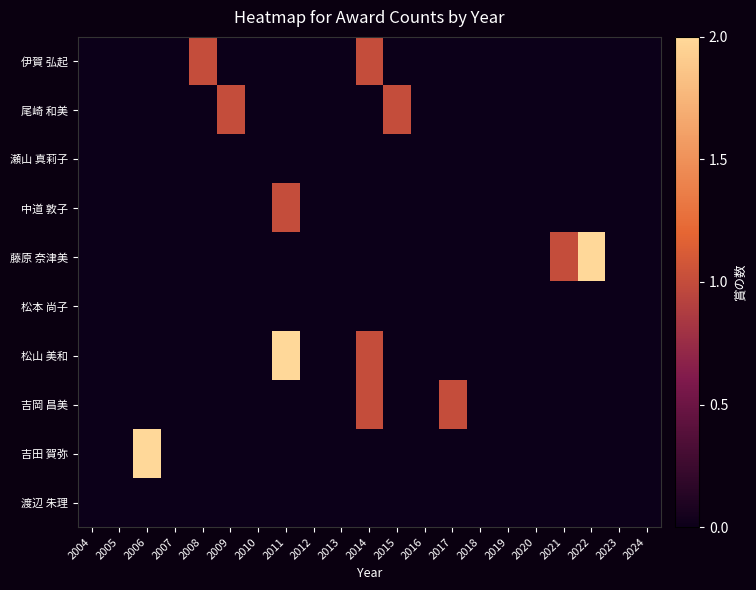

Reading right to left, extract all data points from this chart.

伊賀 弘起: 2024=0	2023=0	2022=0	2021=0	2020=0	2019=0	2018=0	2017=0	2016=0	2015=0	2014=1	2013=0	2012=0	2011=0	2010=0	2009=0	2008=1	2007=0	2006=0	2005=0	2004=0
尾崎 和美: 2024=0	2023=0	2022=0	2021=0	2020=0	2019=0	2018=0	2017=0	2016=0	2015=1	2014=0	2013=0	2012=0	2011=0	2010=0	2009=1	2008=0	2007=0	2006=0	2005=0	2004=0
瀬山 真莉子: 2024=0	2023=0	2022=0	2021=0	2020=0	2019=0	2018=0	2017=0	2016=0	2015=0	2014=0	2013=0	2012=0	2011=0	2010=0	2009=0	2008=0	2007=0	2006=0	2005=0	2004=0
中道 敦子: 2024=0	2023=0	2022=0	2021=0	2020=0	2019=0	2018=0	2017=0	2016=0	2015=0	2014=0	2013=0	2012=0	2011=1	2010=0	2009=0	2008=0	2007=0	2006=0	2005=0	2004=0
藤原 奈津美: 2024=0	2023=0	2022=2	2021=1	2020=0	2019=0	2018=0	2017=0	2016=0	2015=0	2014=0	2013=0	2012=0	2011=0	2010=0	2009=0	2008=0	2007=0	2006=0	2005=0	2004=0
松本 尚子: 2024=0	2023=0	2022=0	2021=0	2020=0	2019=0	2018=0	2017=0	2016=0	2015=0	2014=0	2013=0	2012=0	2011=0	2010=0	2009=0	2008=0	2007=0	2006=0	2005=0	2004=0
松山 美和: 2024=0	2023=0	2022=0	2021=0	2020=0	2019=0	2018=0	2017=0	2016=0	2015=0	2014=1	2013=0	2012=0	2011=2	2010=0	2009=0	2008=0	2007=0	2006=0	2005=0	2004=0
吉岡 昌美: 2024=0	2023=0	2022=0	2021=0	2020=0	2019=0	2018=0	2017=1	2016=0	2015=0	2014=1	2013=0	2012=0	2011=0	2010=0	2009=0	2008=0	2007=0	2006=0	2005=0	2004=0
吉田 賀弥: 2024=0	2023=0	2022=0	2021=0	2020=0	2019=0	2018=0	2017=0	2016=0	2015=0	2014=0	2013=0	2012=0	2011=0	2010=0	2009=0	2008=0	2007=0	2006=2	2005=0	2004=0
渡辺 朱理: 2024=0	2023=0	2022=0	2021=0	2020=0	2019=0	2018=0	2017=0	2016=0	2015=0	2014=0	2013=0	2012=0	2011=0	2010=0	2009=0	2008=0	2007=0	2006=0	2005=0	2004=0